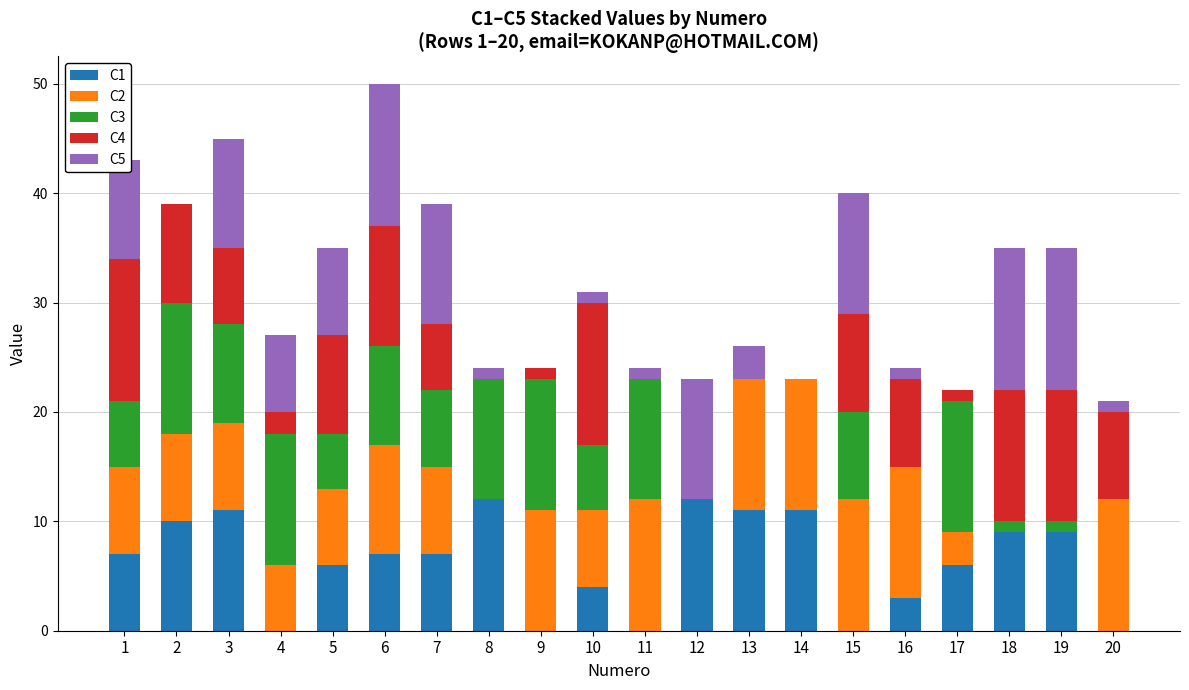

Are the bars grouped side by side (vs. stacked)?

No